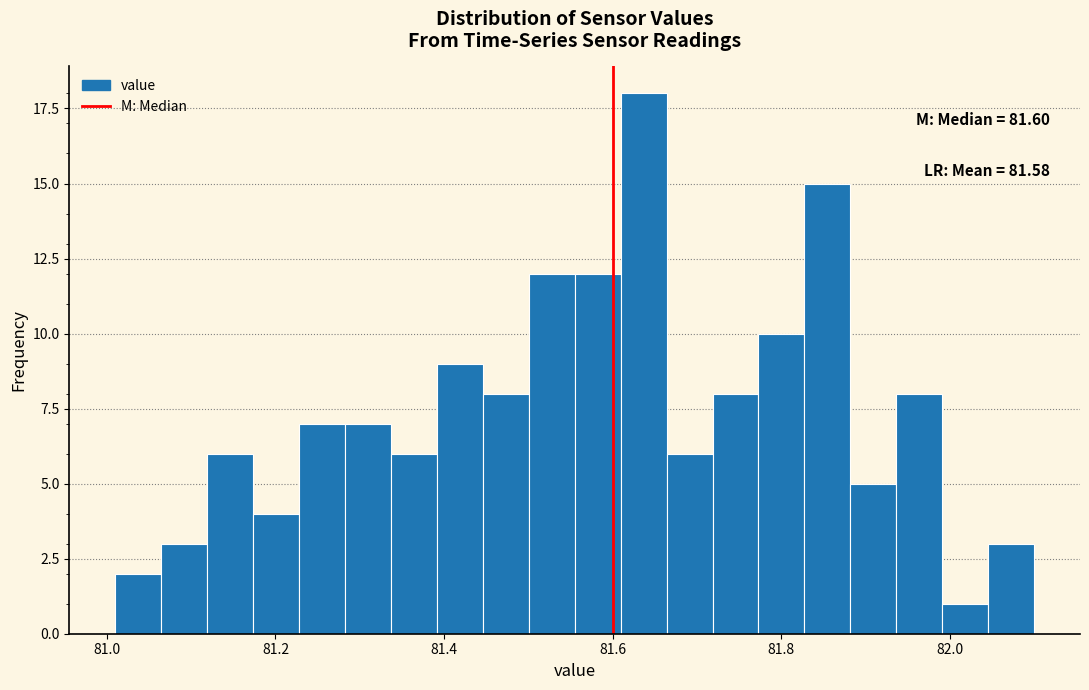

Around what value on the x-axis is the tallest bar? Give the approximate position of its centre, as read against the axis.

81.64